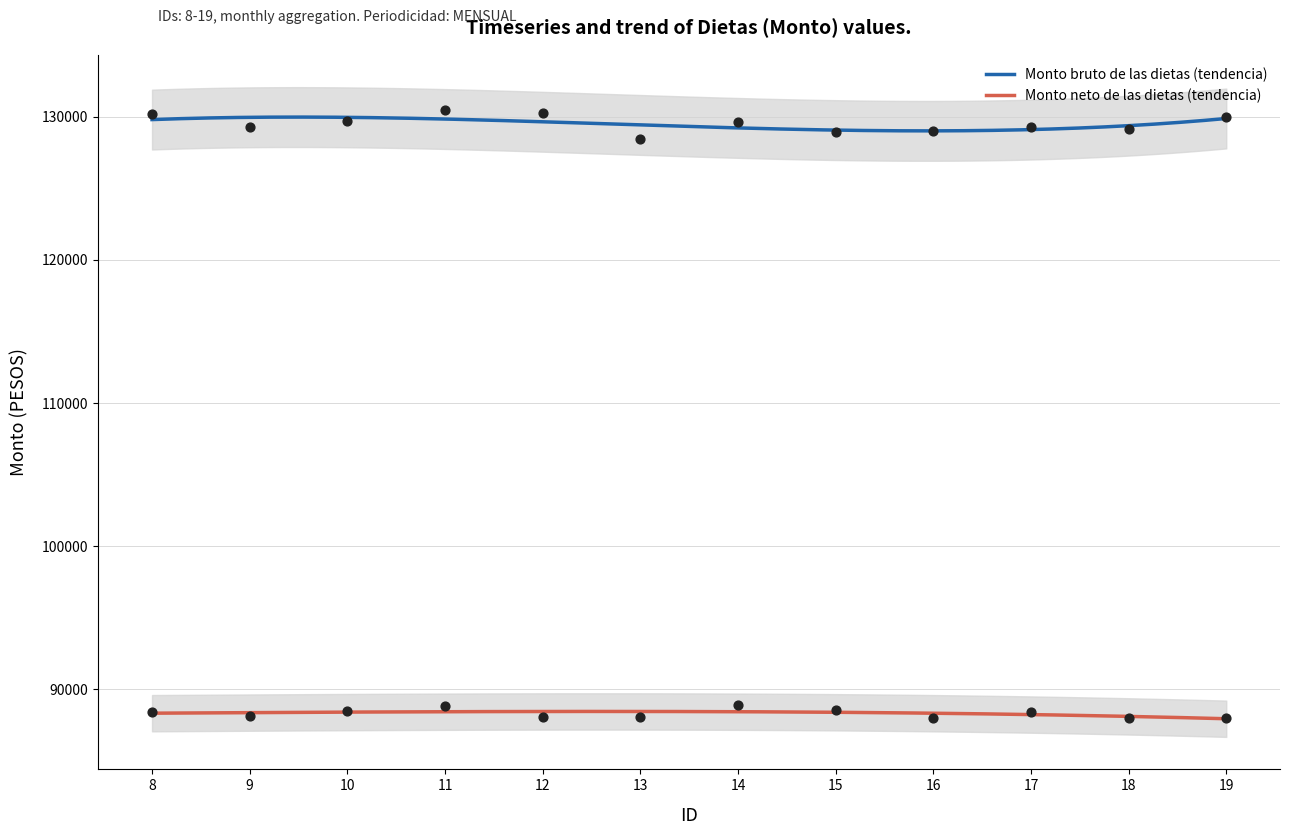

Which series has the largest Y range (max minus min)?

Monto bruto de las dietas